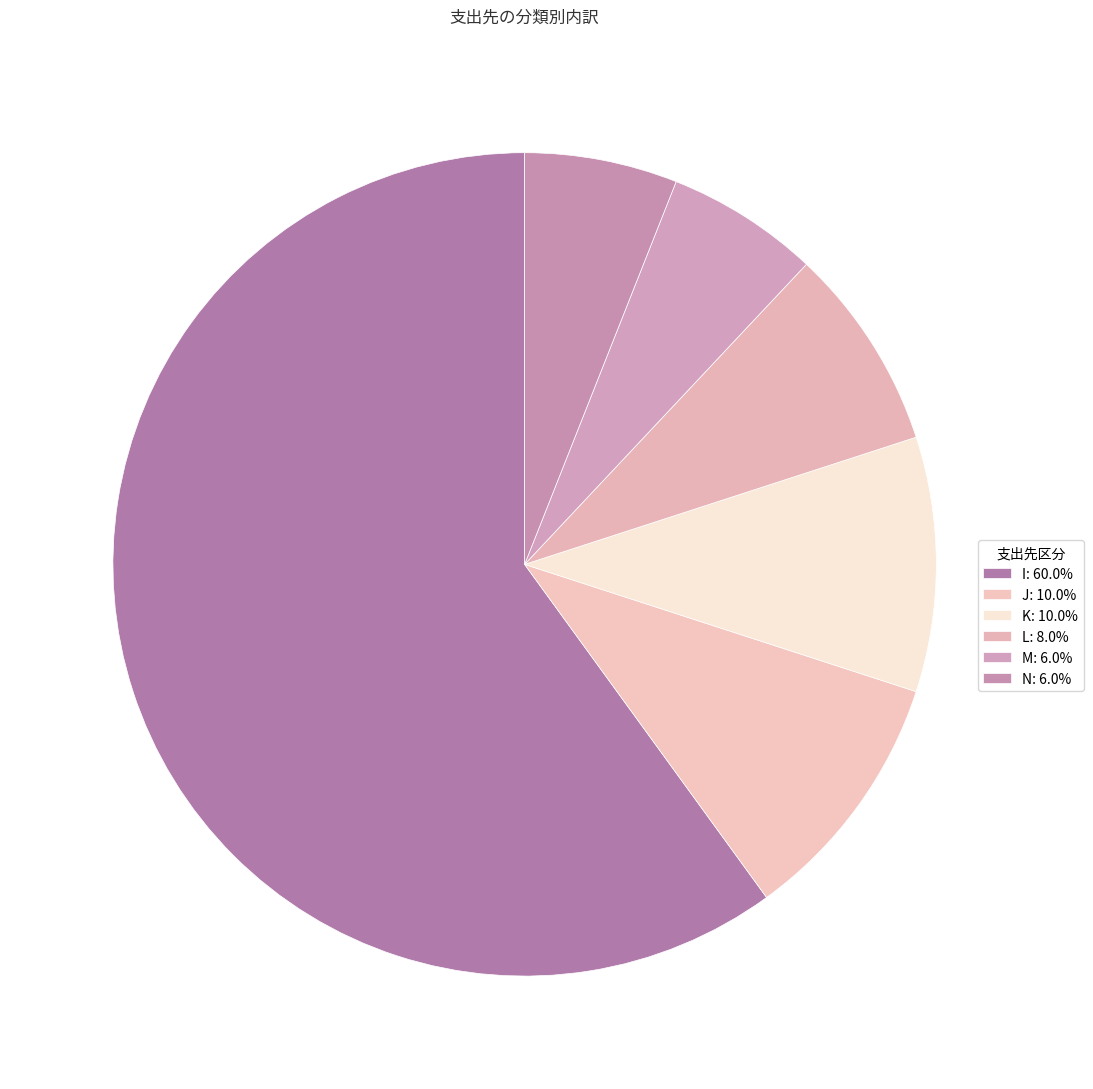

True or false: N accounts for 6% of the total.

True